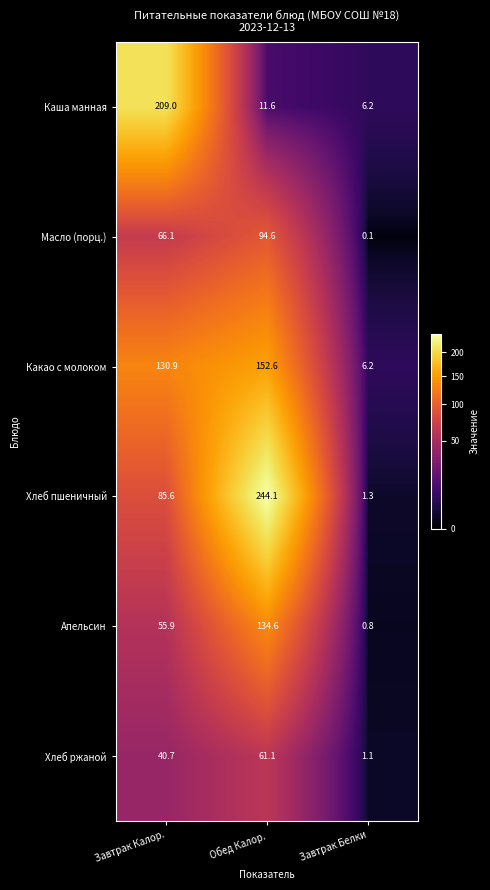

Reading left to right, what are all the values shown in this chart?

Каша манная: 209.0	11.6	6.2
Масло (порц.): 66.1	94.6	0.1
Какао с молоком: 130.9	152.6	6.2
Хлеб пшеничный: 85.6	244.1	1.3
Апельсин: 55.9	134.6	0.8
Хлеб ржаной: 40.7	61.1	1.1